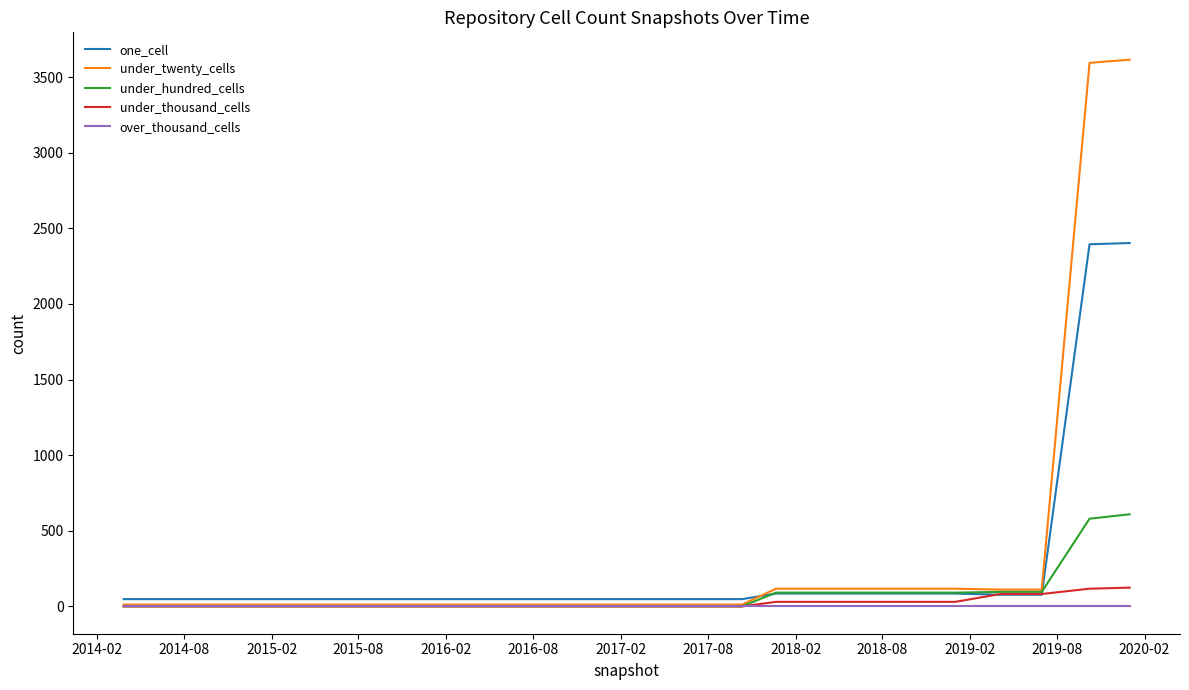

Which series has the largest range (max minus min)?

under_twenty_cells